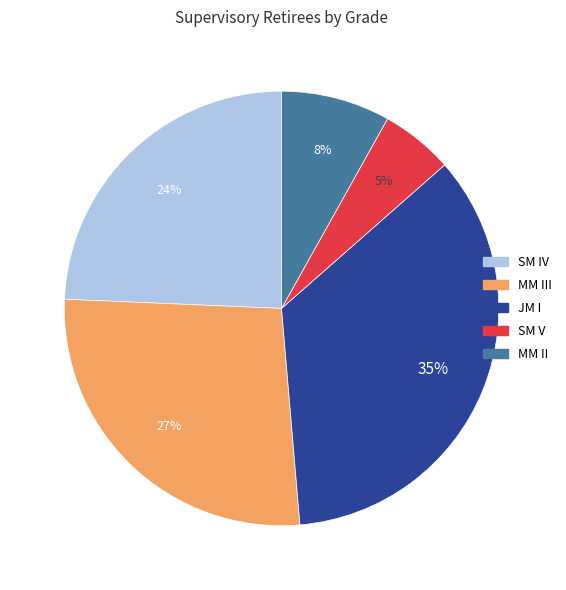

To the nearest percent, what is the average slice percentage?

20%